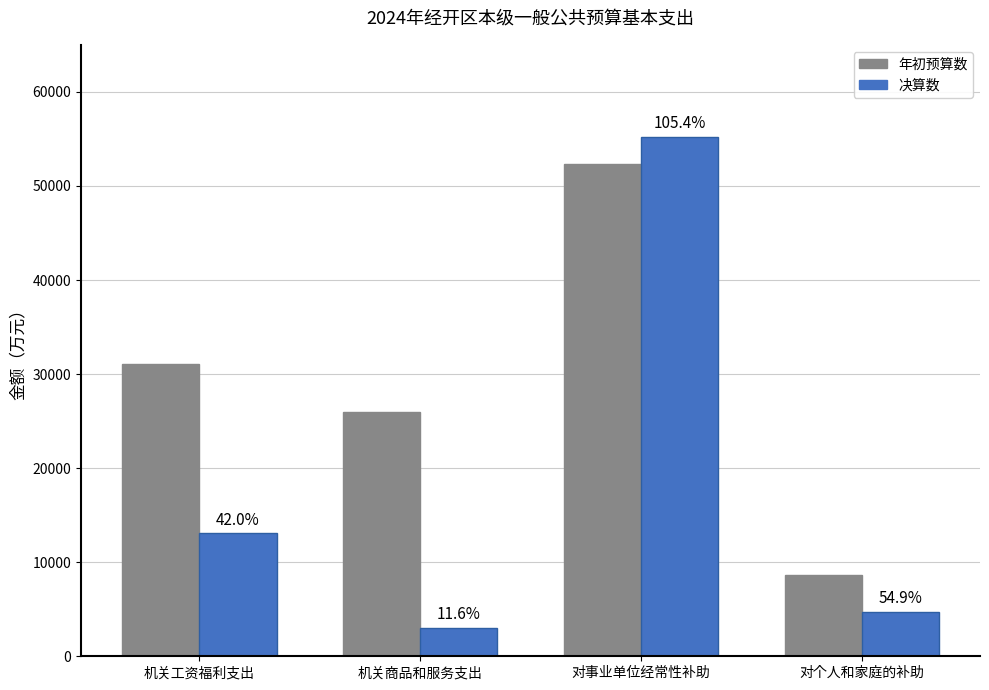

What are all the series names shown in the legend?

年初预算数, 决算数